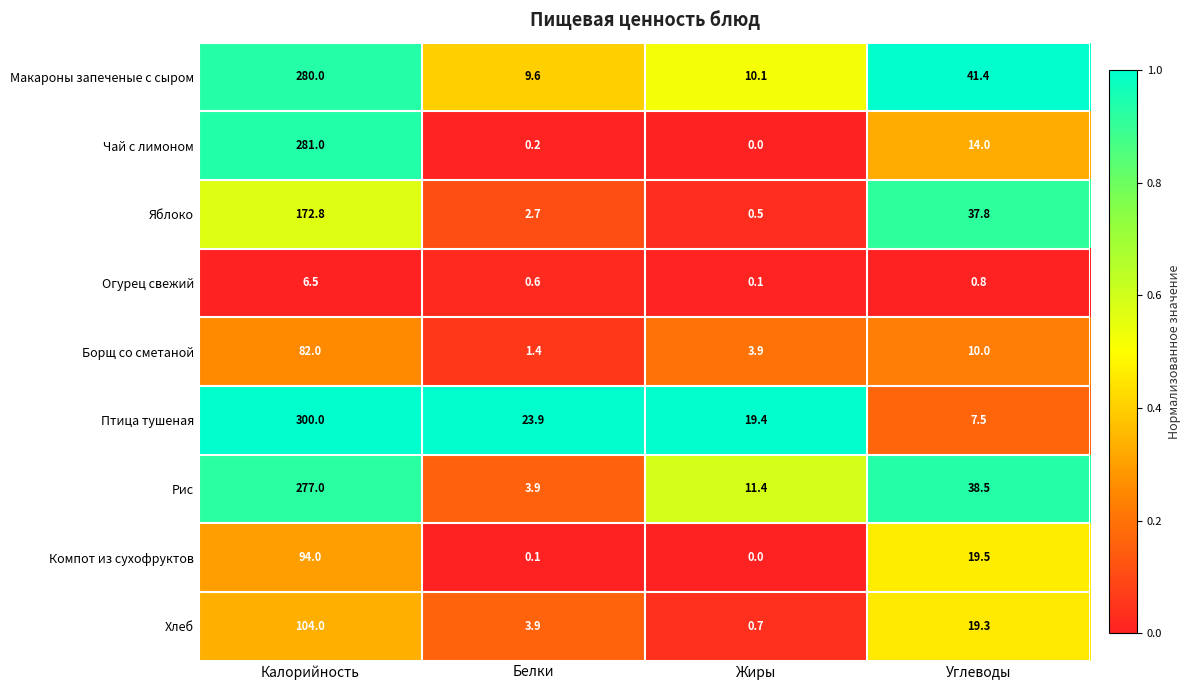

Read the Рис value at Белки.

3.9